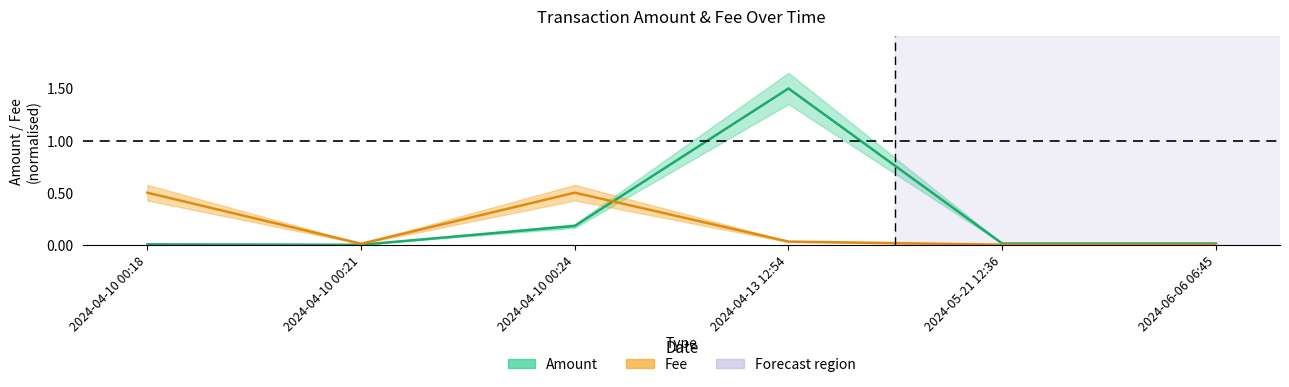

Which series has the largest range (max minus min)?

Amount